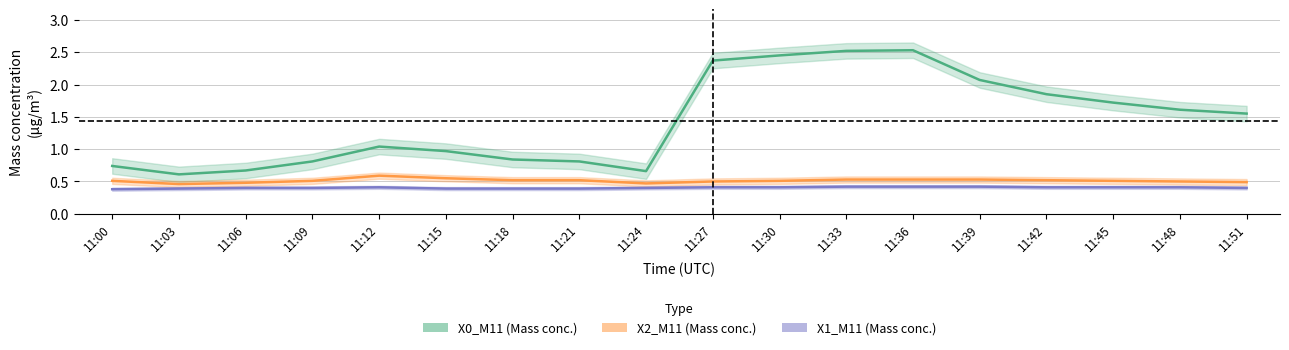

What are all the series names shown in the legend?

X0_M11 (Mass conc.), X2_M11 (Mass conc.), X1_M11 (Mass conc.)